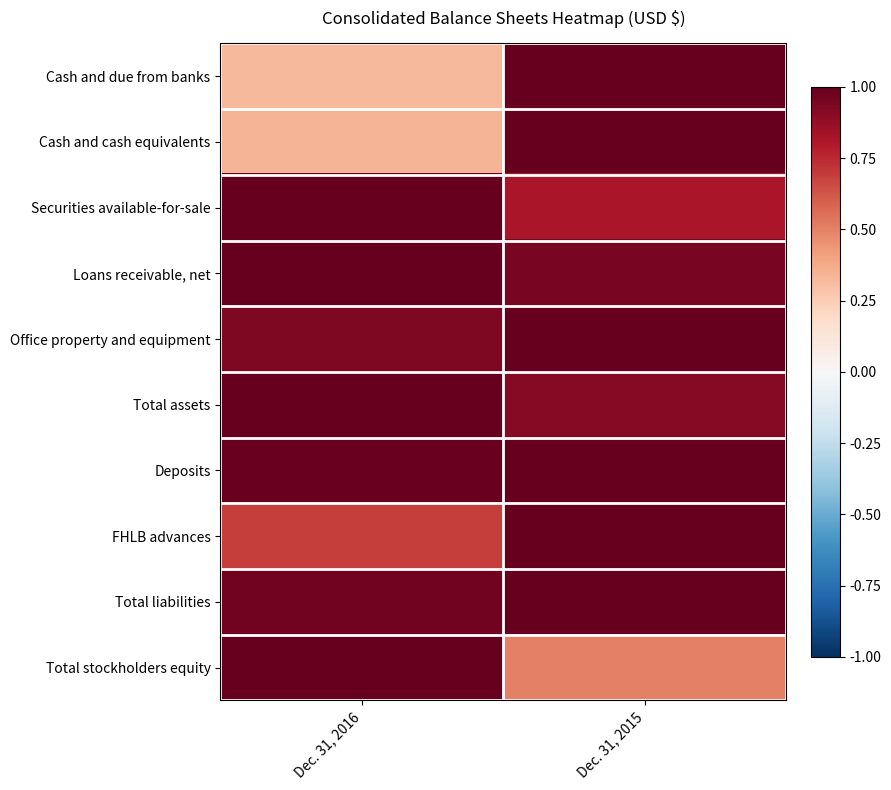

Reading left to right, what are all the values shown in this chart?

Cash and due from banks: Dec. 31, 2016=0.3	Dec. 31, 2015=1.0
Cash and cash equivalents: Dec. 31, 2016=0.3	Dec. 31, 2015=1.0
Securities available-for-sale: Dec. 31, 2016=1.0	Dec. 31, 2015=0.8
Loans receivable, net: Dec. 31, 2016=1.0	Dec. 31, 2015=0.9
Office property and equipment: Dec. 31, 2016=0.9	Dec. 31, 2015=1.0
Total assets: Dec. 31, 2016=1.0	Dec. 31, 2015=0.9
Deposits: Dec. 31, 2016=1.0	Dec. 31, 2015=1.0
FHLB advances: Dec. 31, 2016=0.7	Dec. 31, 2015=1.0
Total liabilities: Dec. 31, 2016=1.0	Dec. 31, 2015=1.0
Total stockholders equity: Dec. 31, 2016=1.0	Dec. 31, 2015=0.5